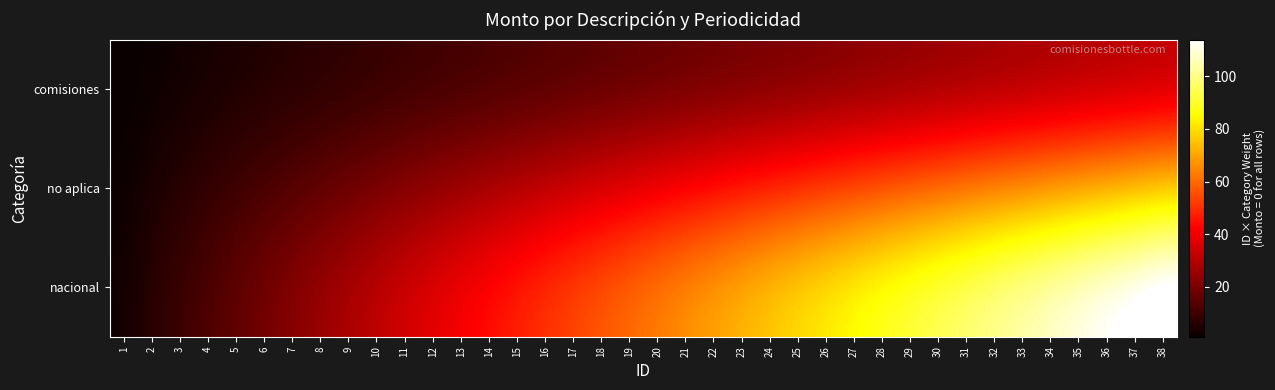

How many series are shown in this chart?

3